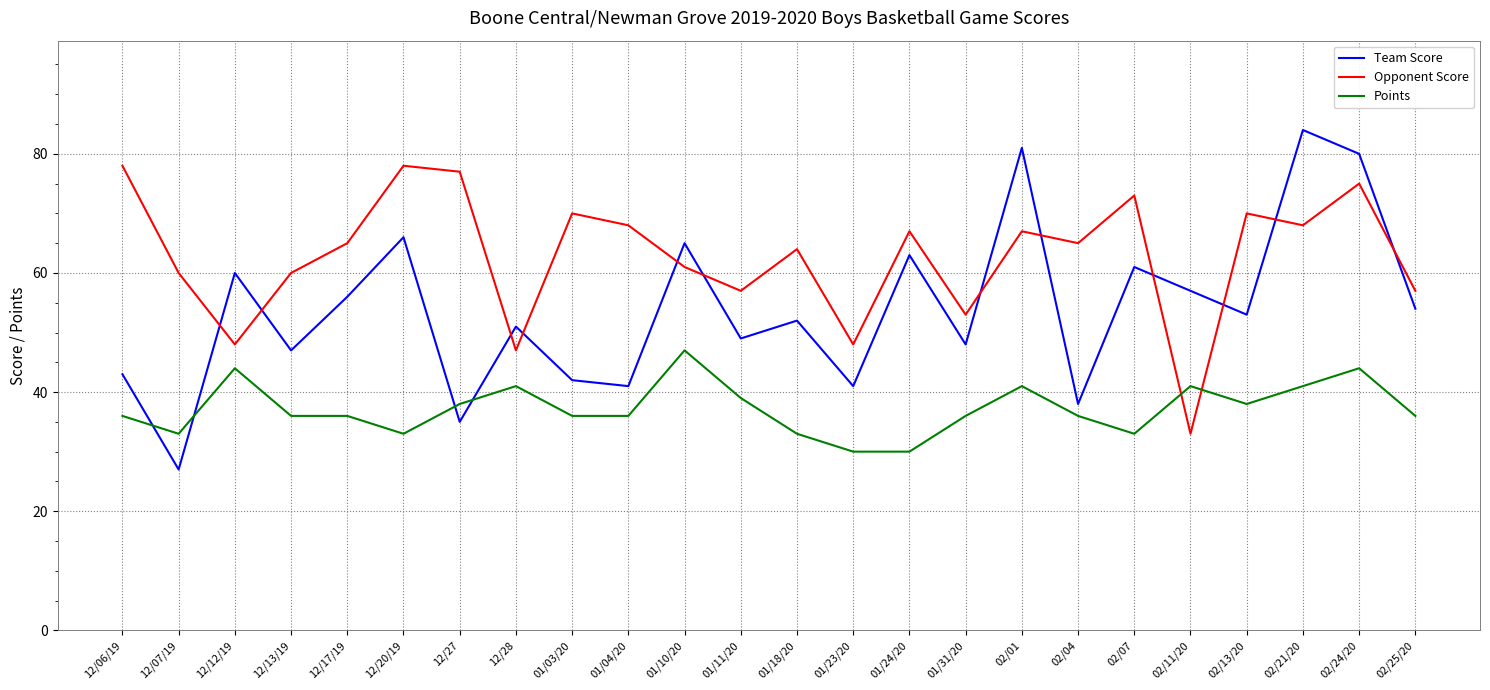

What are all the series names shown in the legend?

Team Score, Opponent Score, Points